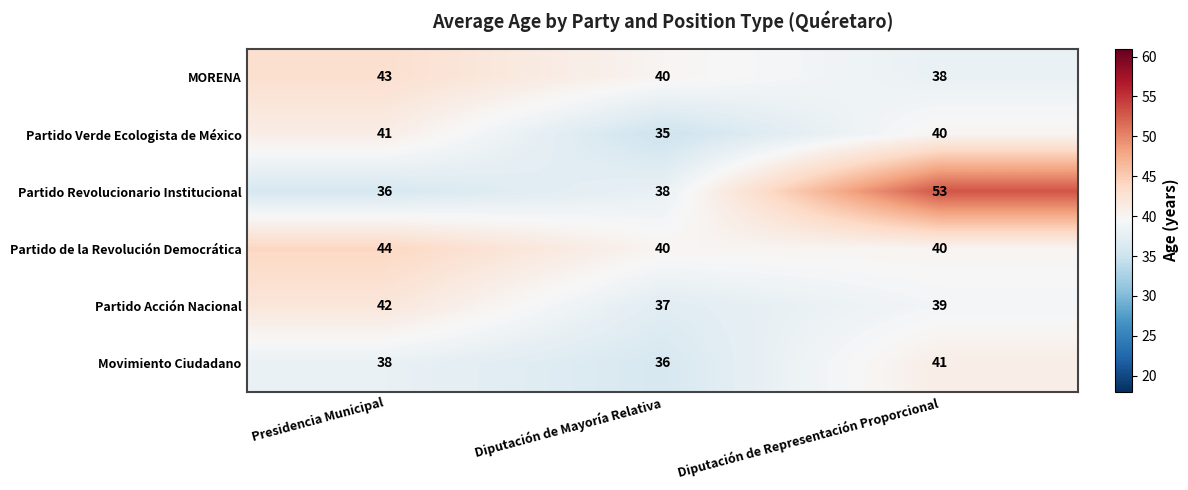

At how many categories does at least one series exceed 37?

3